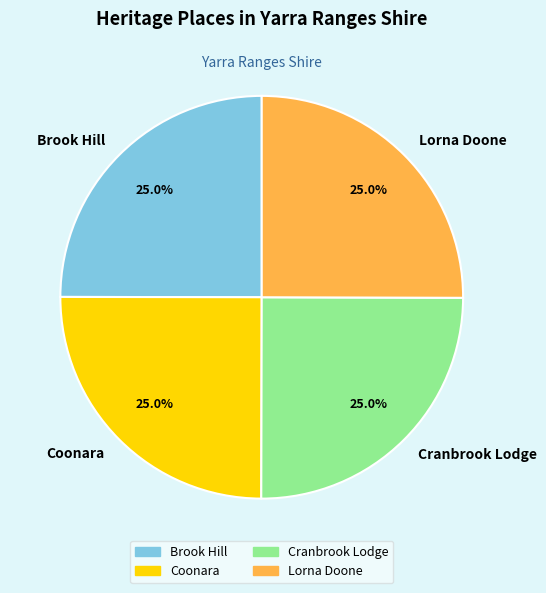

To the nearest percent, what percentage of the pie is Brook Hill?

25%